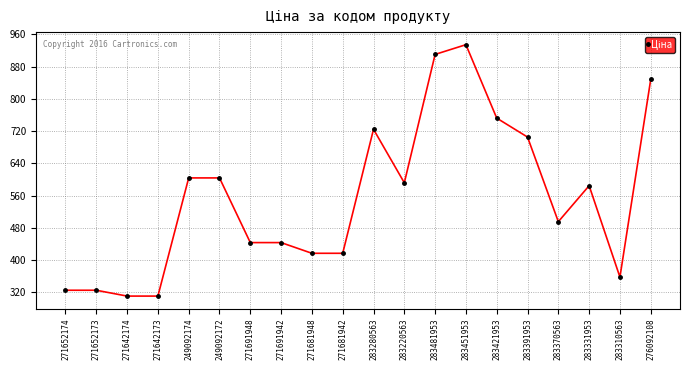

Which label corresponds to the largest value in the chart?

283451953